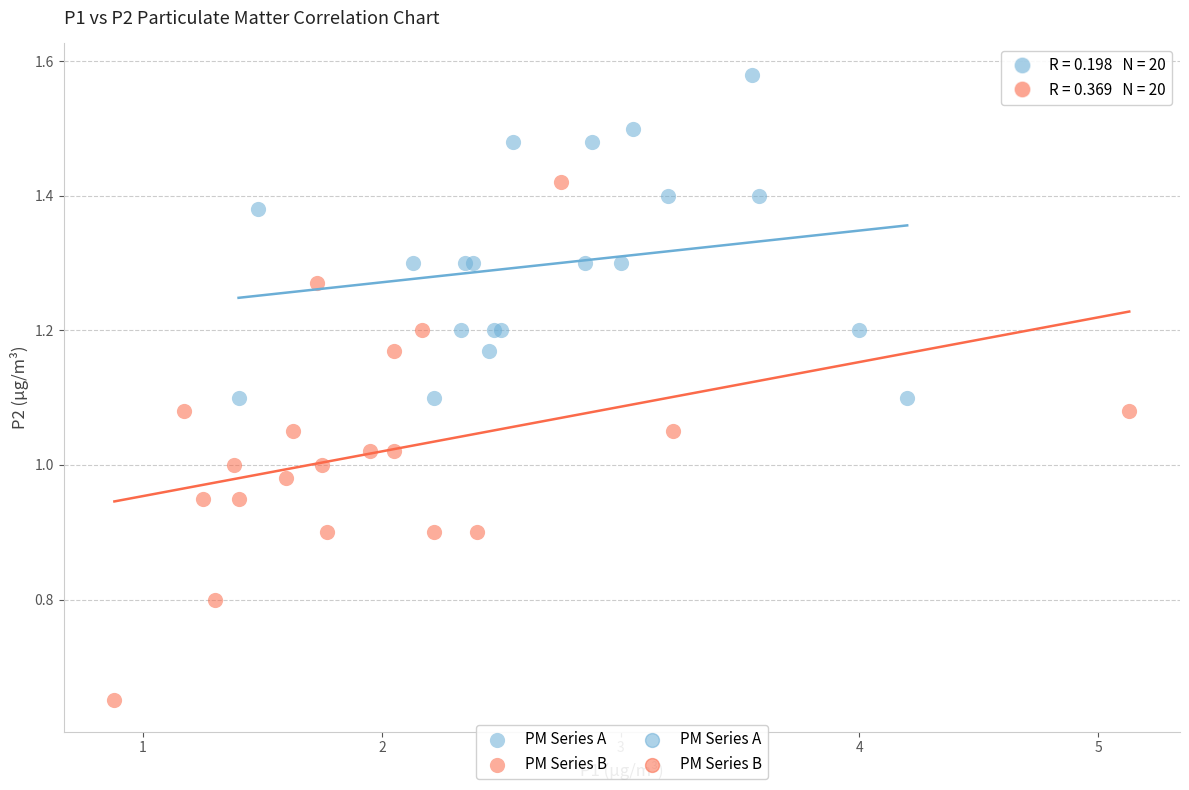

Which series has the widest spread of Y values?

PM Series B